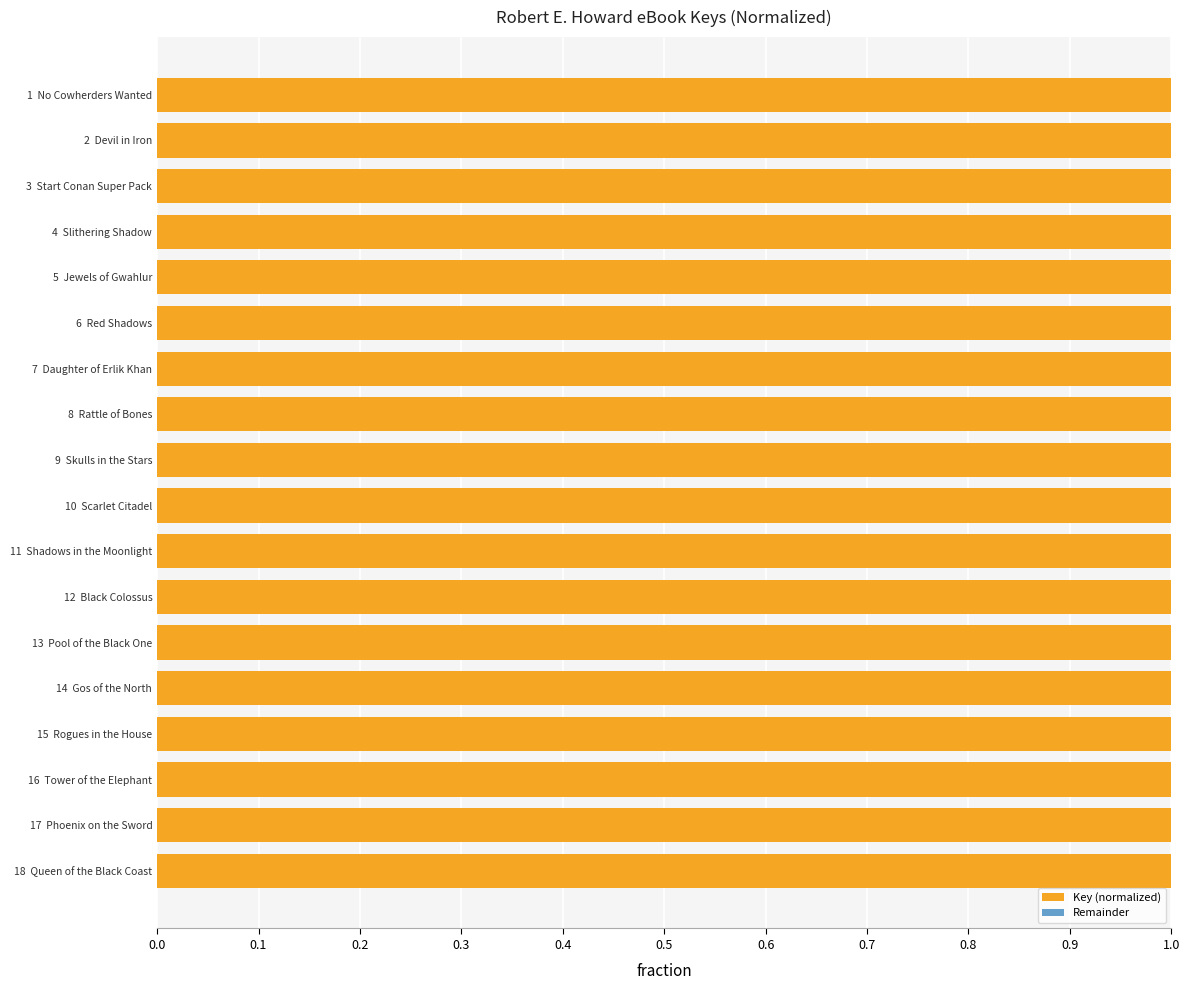

Is it true that Key (normalized) equals 0.4 at 8  Rattle of Bones?

False